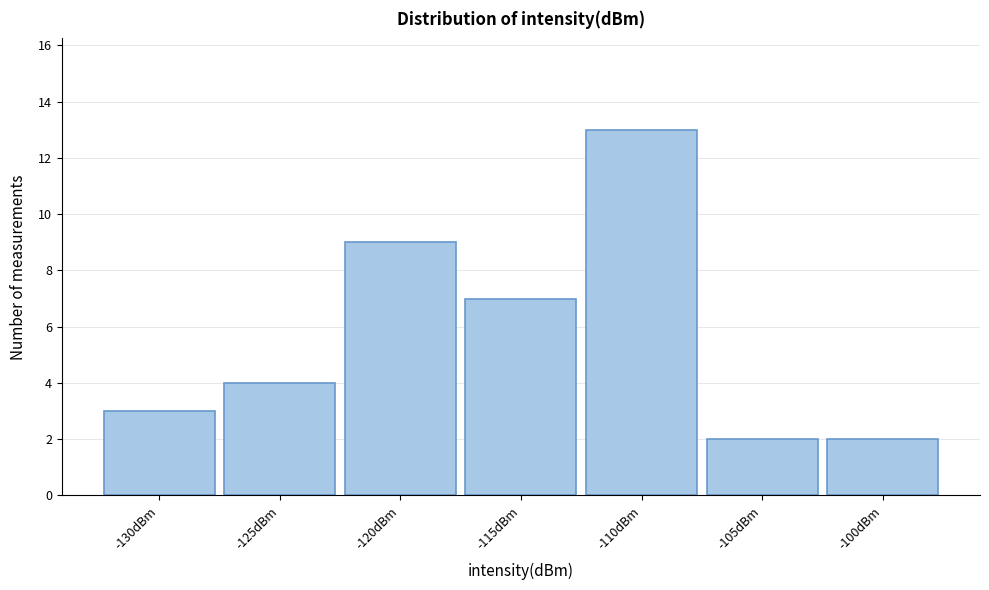

Reading left to right, extract all data points from this chart.

-130dBm=3	-125dBm=4	-120dBm=9	-115dBm=7	-110dBm=13	-105dBm=2	-100dBm=2